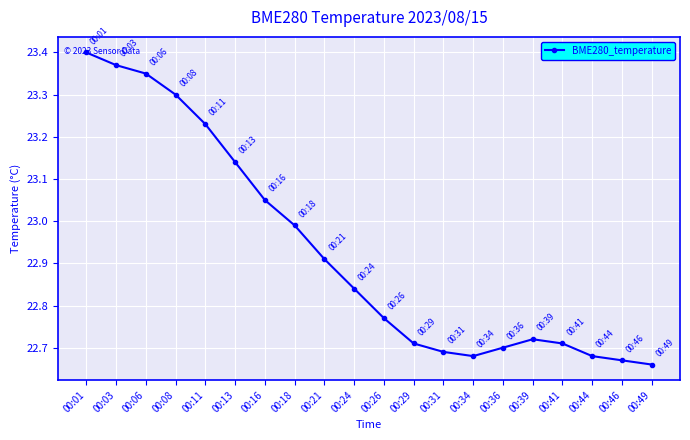

The chart shows a value of 40.7 at 00:49. True or false?

False